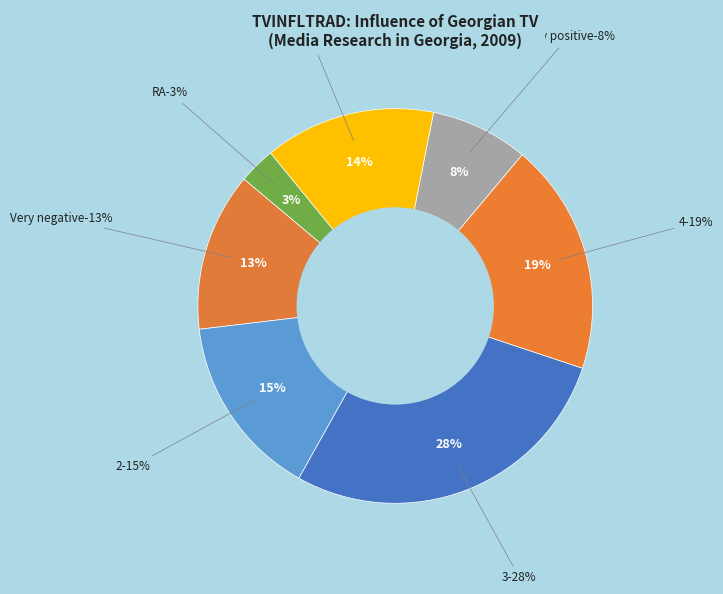

Does any single category account for the majority?

No